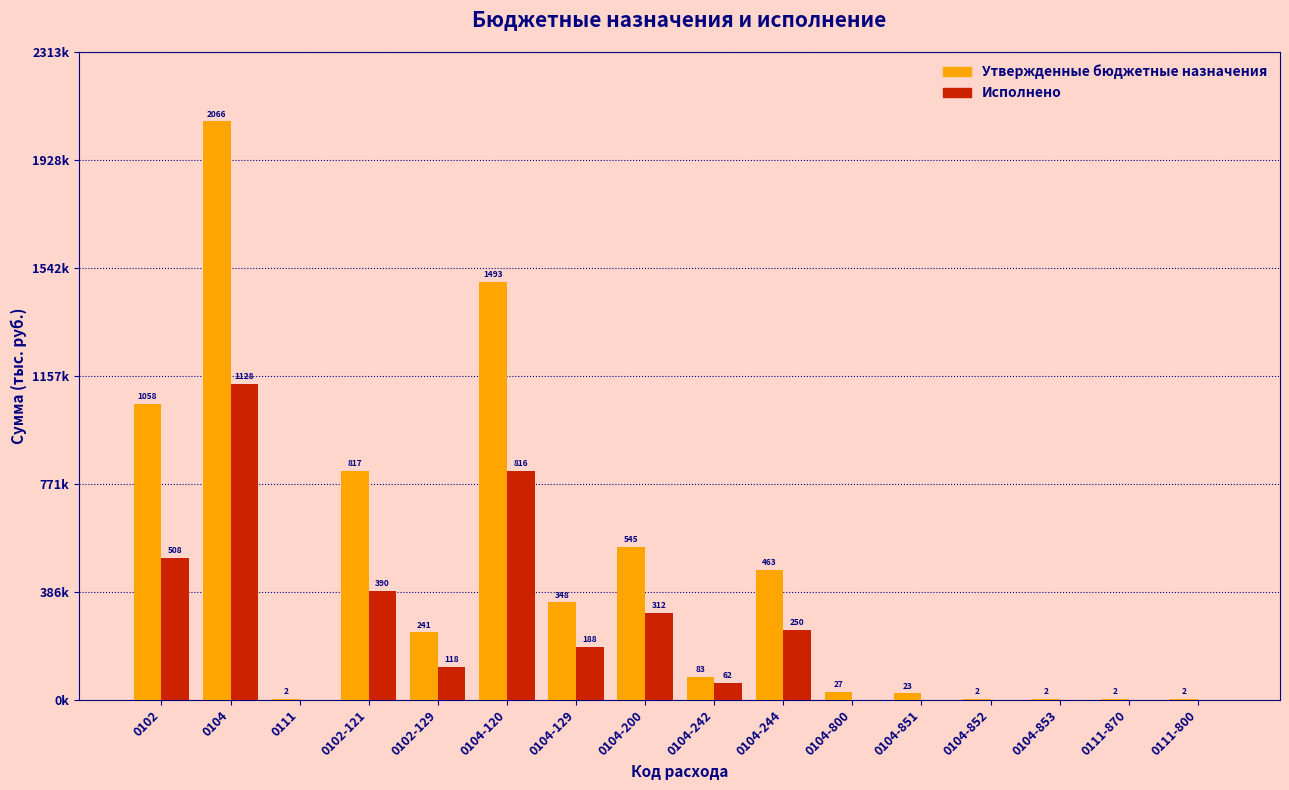

Does the chart contain stacked bars?

No